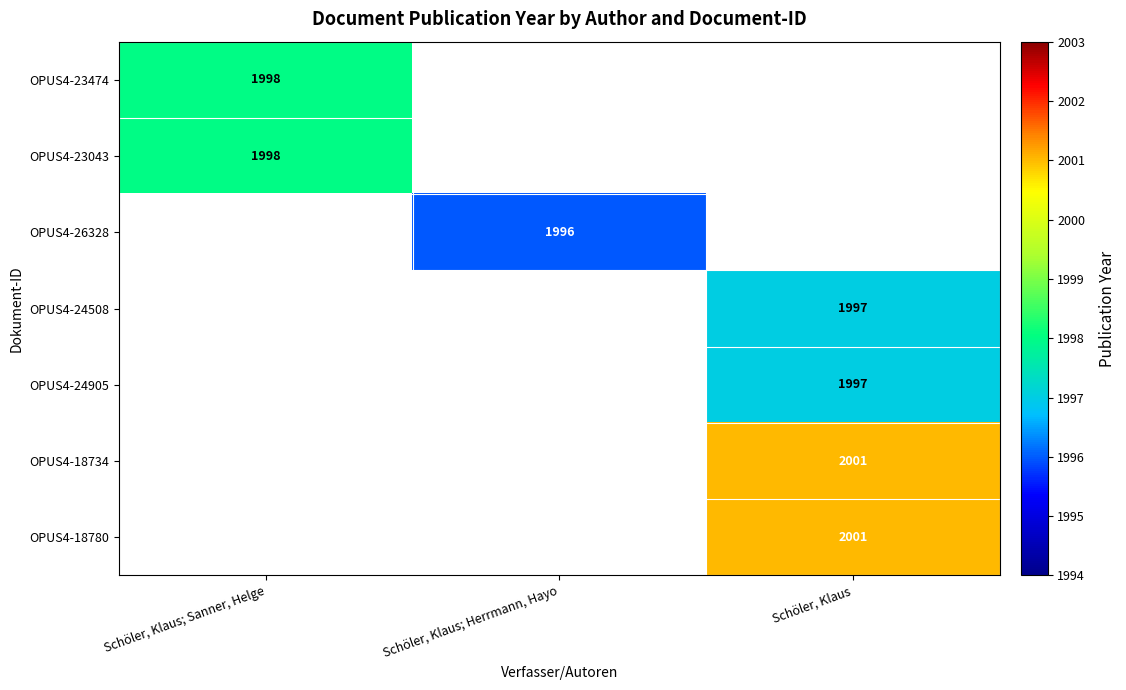

Is the value of OPUS4-23043 at Schöler, Klaus; Sanner, Helge greater than the value of OPUS4-18734 at Schöler, Klaus?

No